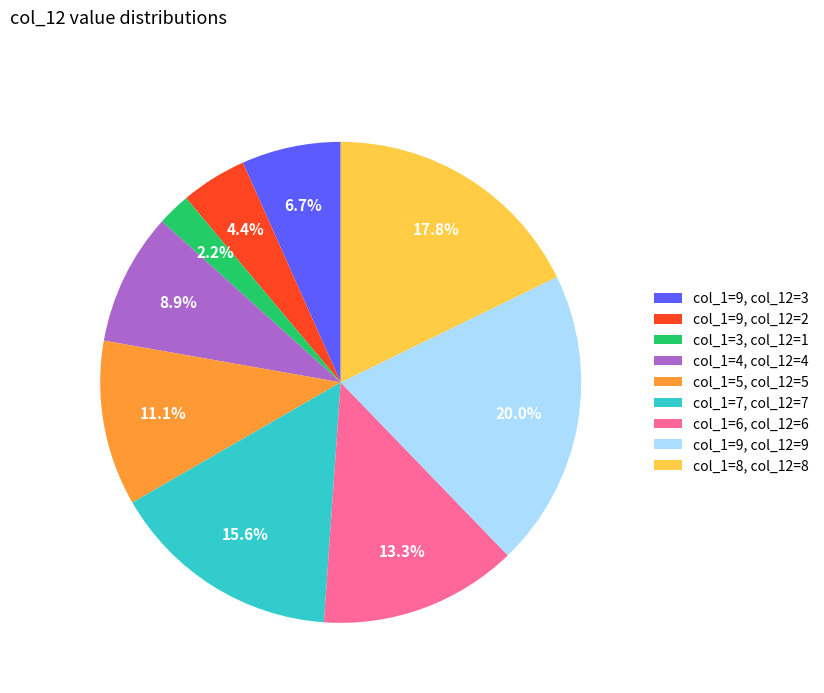

Which slice is the largest?

col_1=9, col_12=9